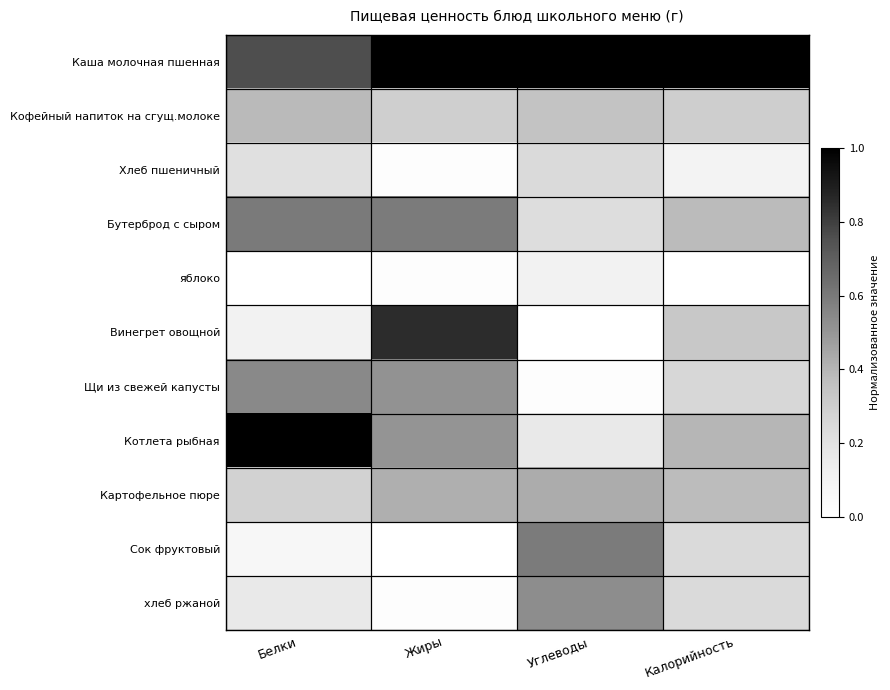

What is the difference between the highest and lowest values at Жиры?

1.0